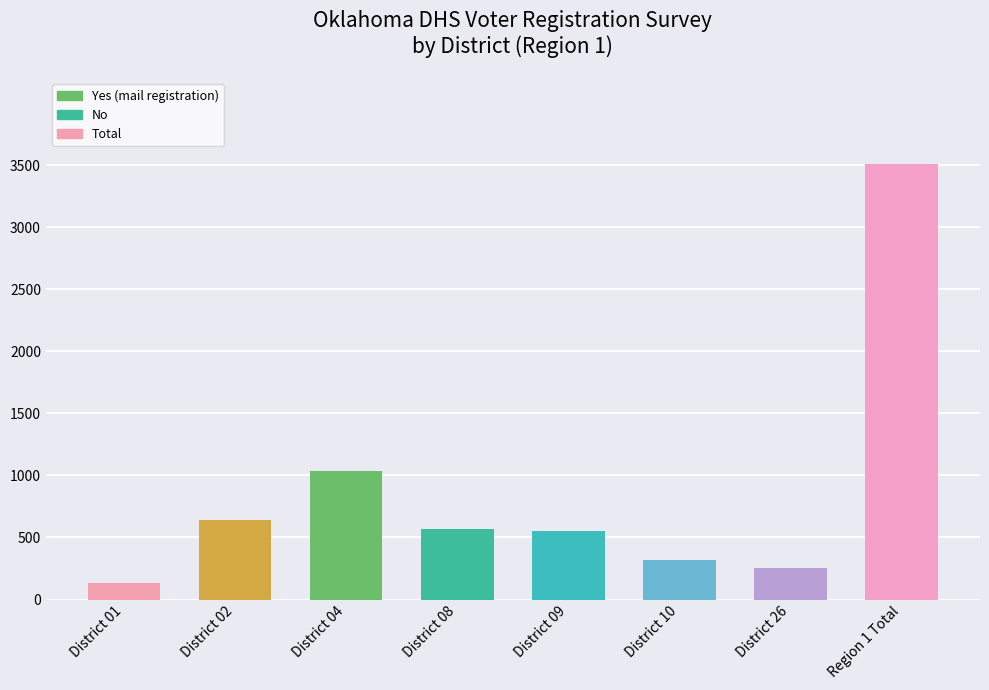

What is the ratio of the value at District 08 to the value at District 01?

4.3